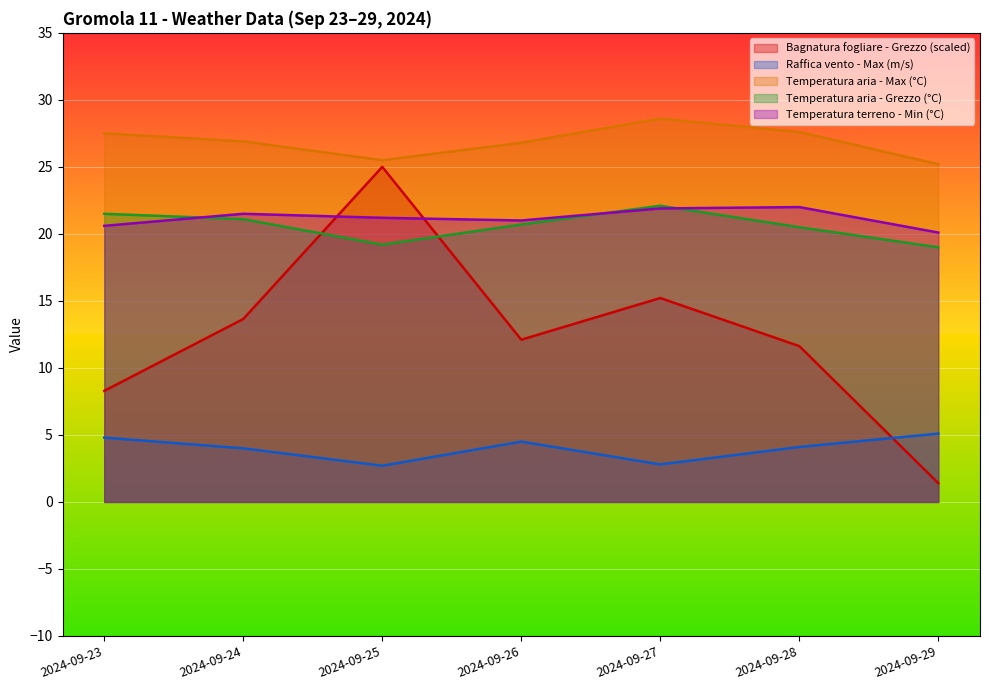

True or false: Temperatura aria - Grezzo (°C) has more than 0 interior local peaks.

True